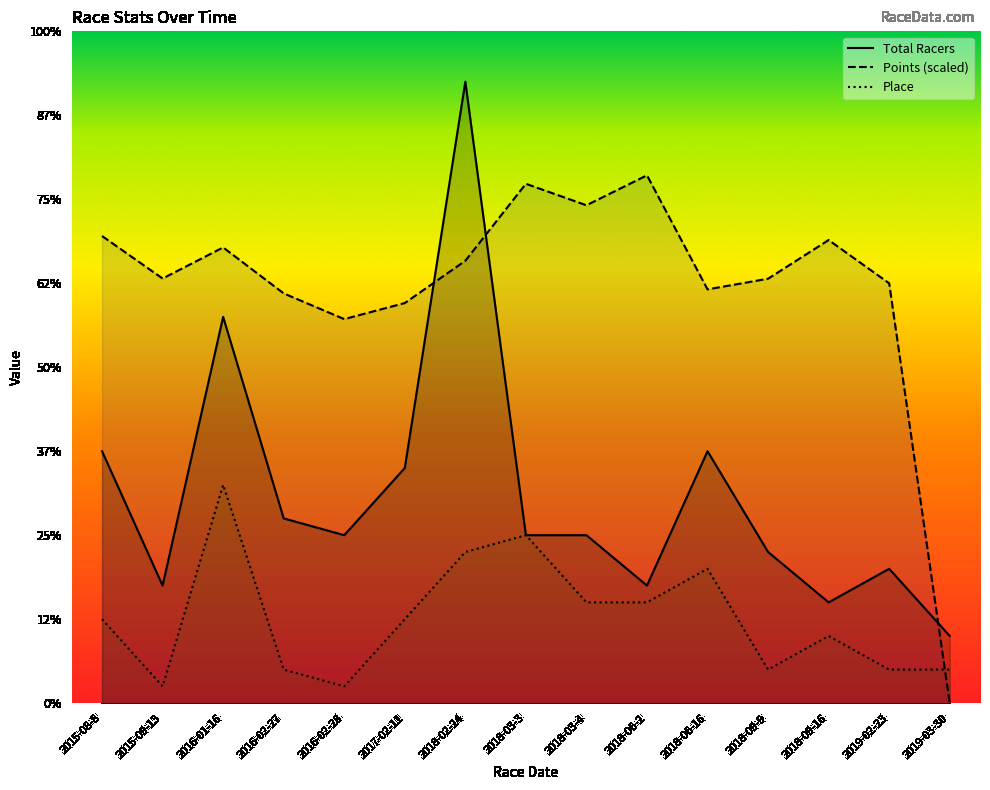

What is the label of the 3rd point from the left?

2016-01-16